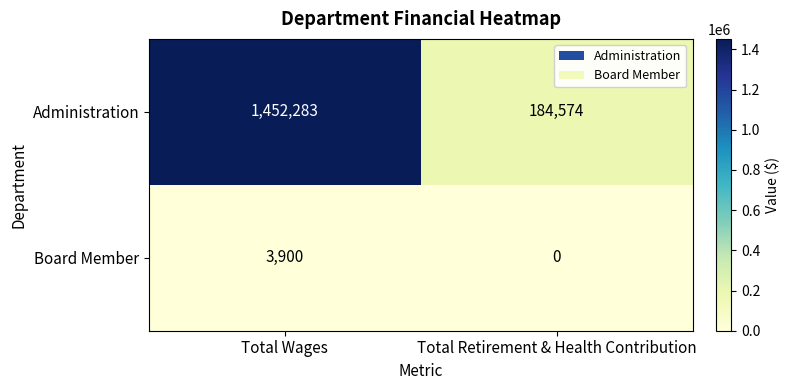

What is the spread (max minus min) of values at Total Retirement & Health Contribution?

184574